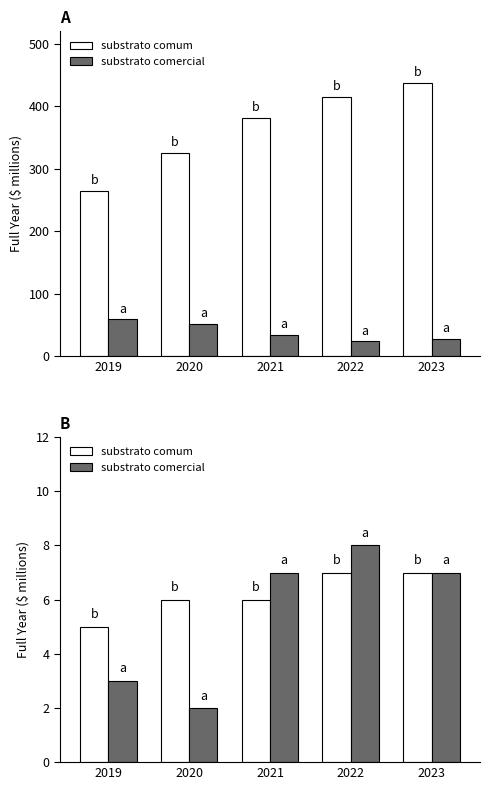

Reading left to right, transcribe all the data shown in this chart.

Prior Yr Billings (excl. Sprint): 2019=265	2020=326	2021=382	2022=415	2023=438
Core Leasing Activity: 2019=59	2020=52	2021=34	2022=24	2023=28
Escalators: 2019=5	2020=6	2021=6	2022=7	2023=7
Non-renewals: 2019=3	2020=2	2021=7	2022=8	2023=7